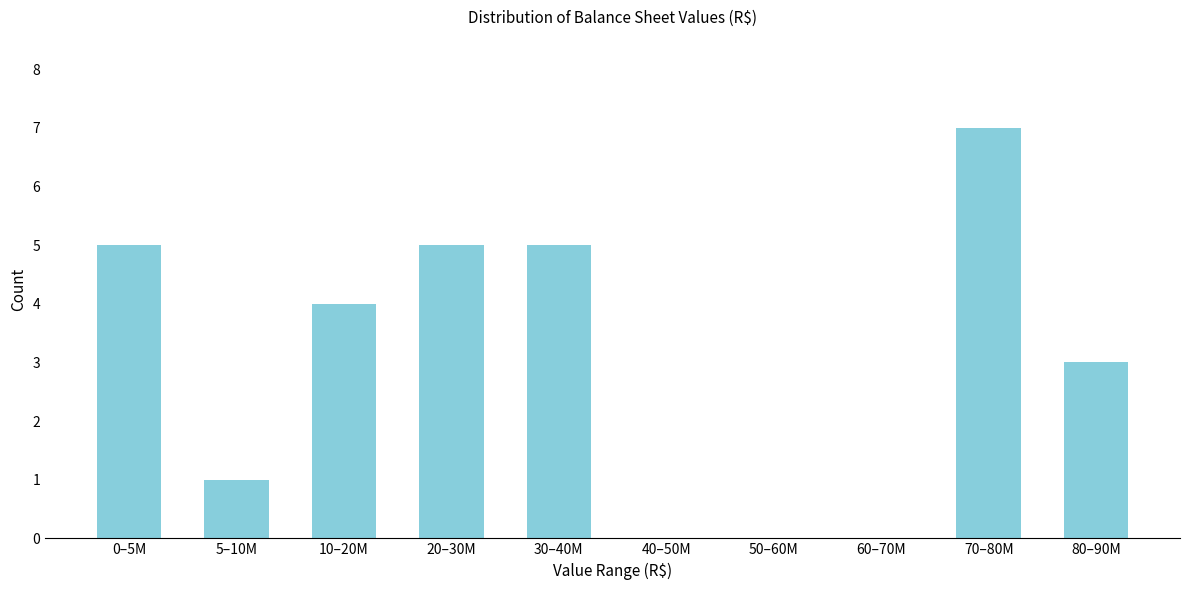

Reading left to right, transcribe all the data shown in this chart.

0–5M=5	5–10M=1	10–20M=4	20–30M=5	30–40M=5	40–50M=0	50–60M=0	60–70M=0	70–80M=7	80–90M=3